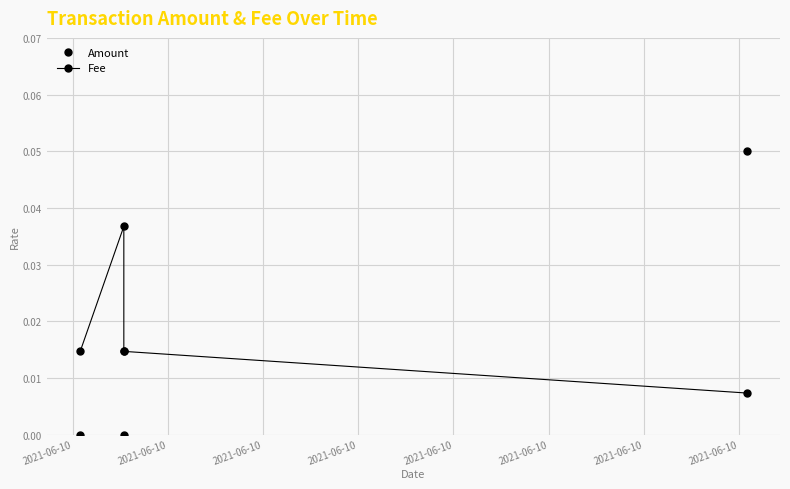

At which category does Fee reach its first local peak?

2021-06-10